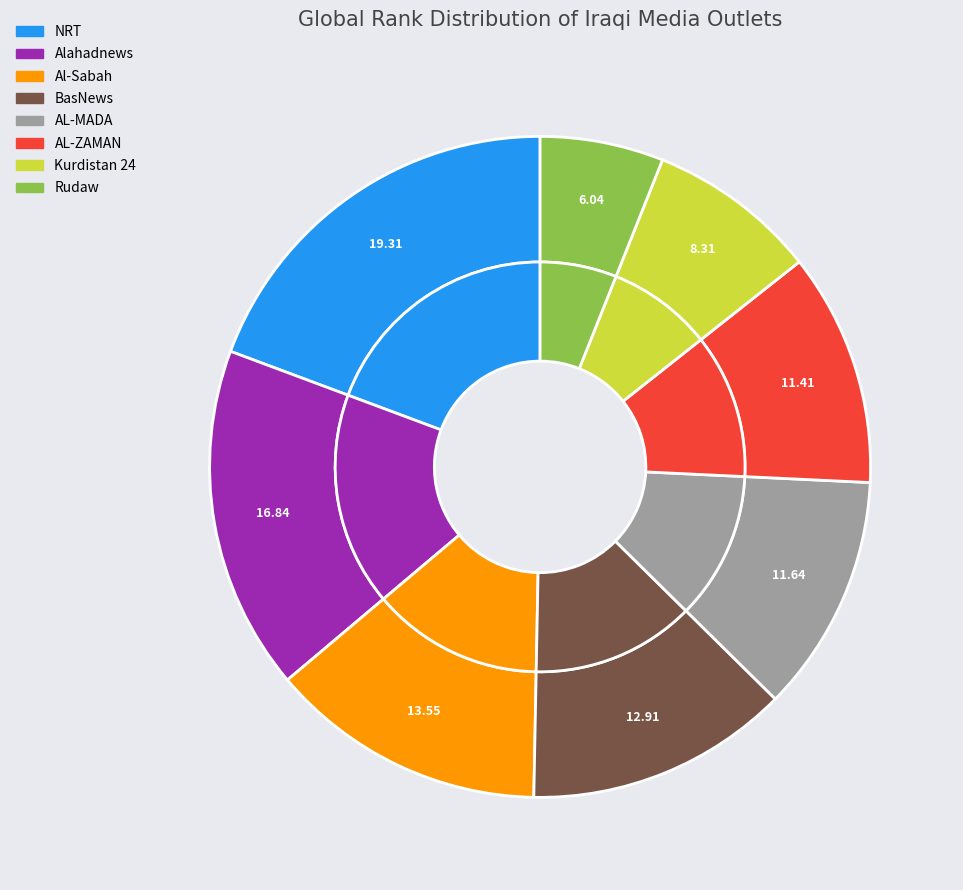

Does NRT represent more than half of the total?

No